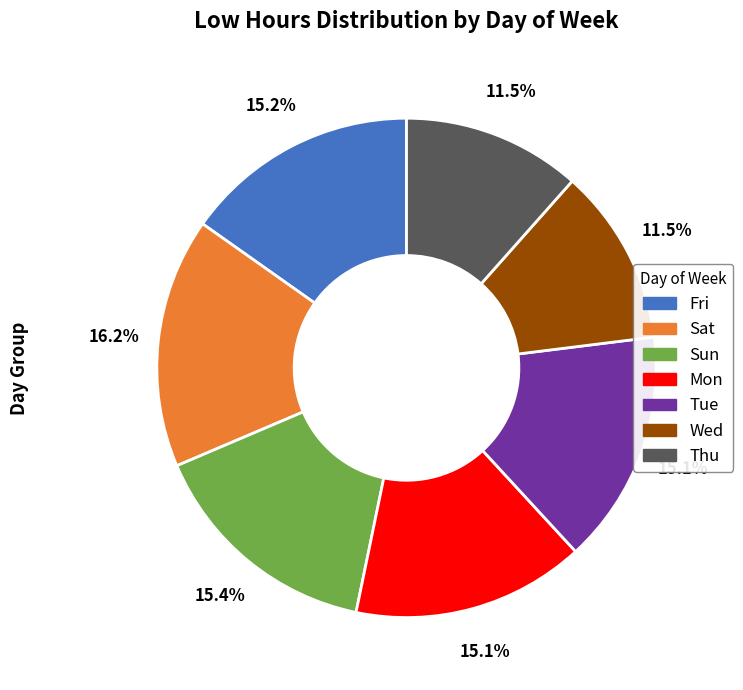

Is there any slice that represents more than half of the pie?

No